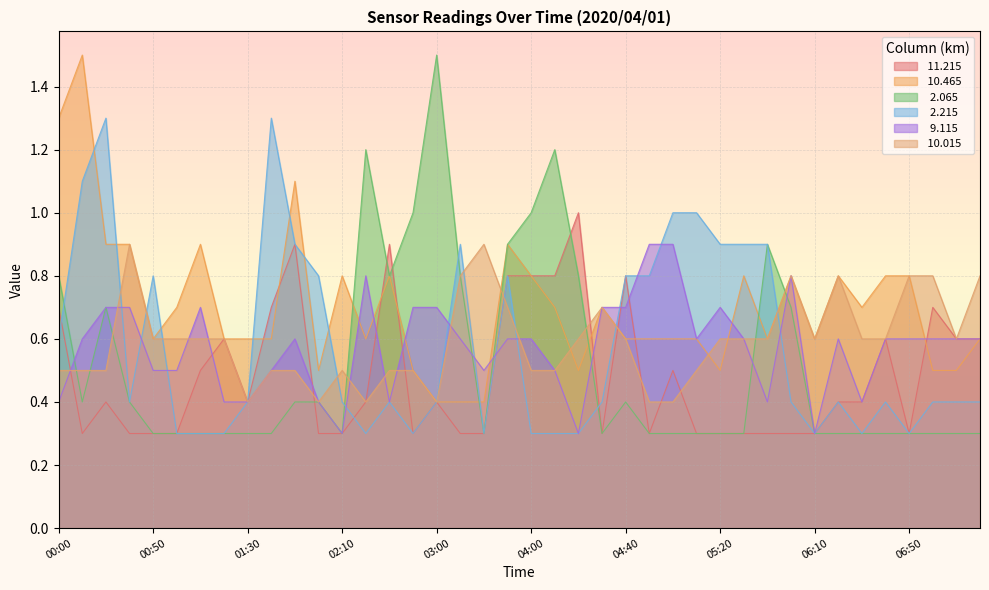

True or false:   2.065 has more than 1 points higher than both neighbors.

True